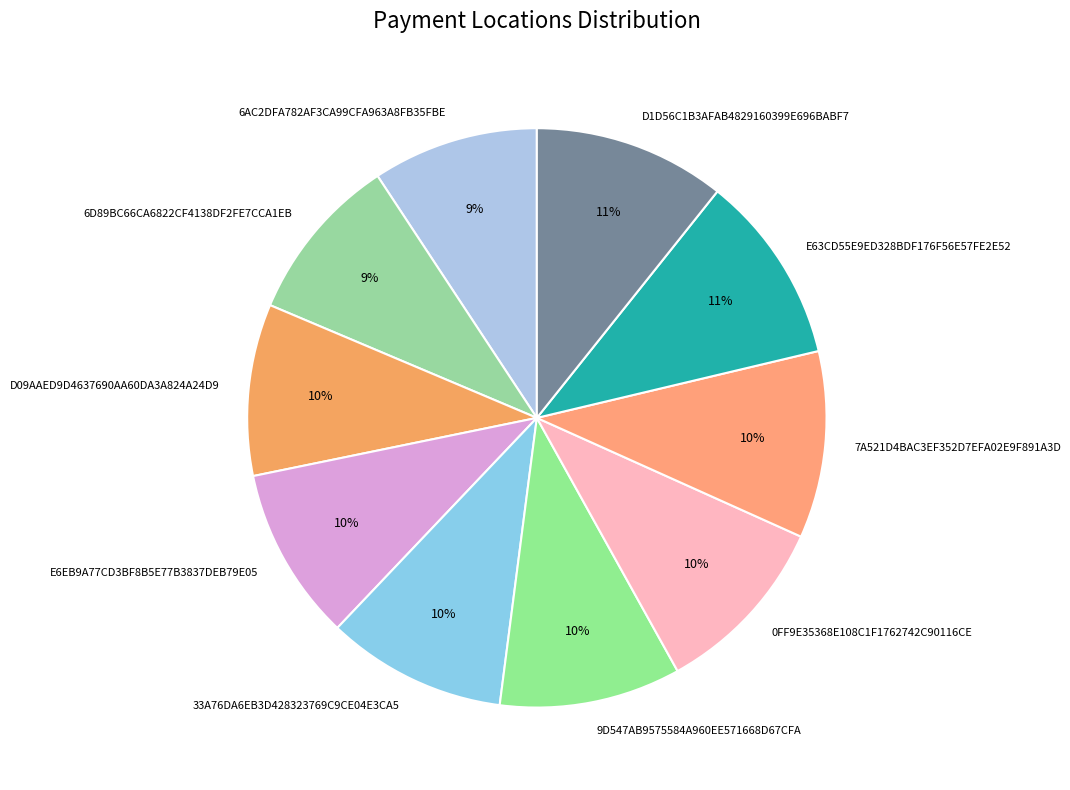

Does any single category account for the majority?

No